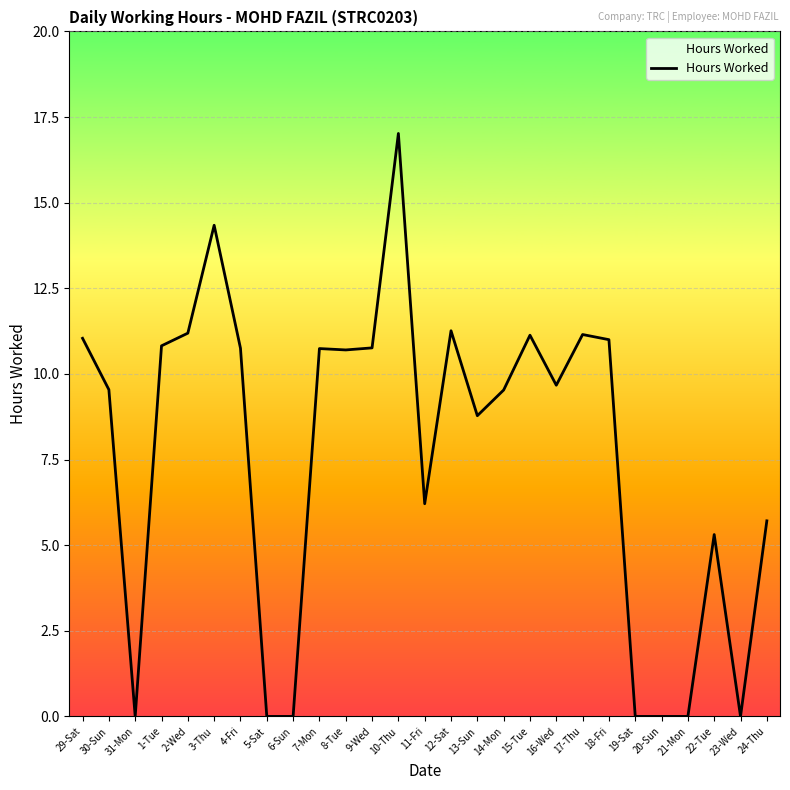

What is the average value?

7.7